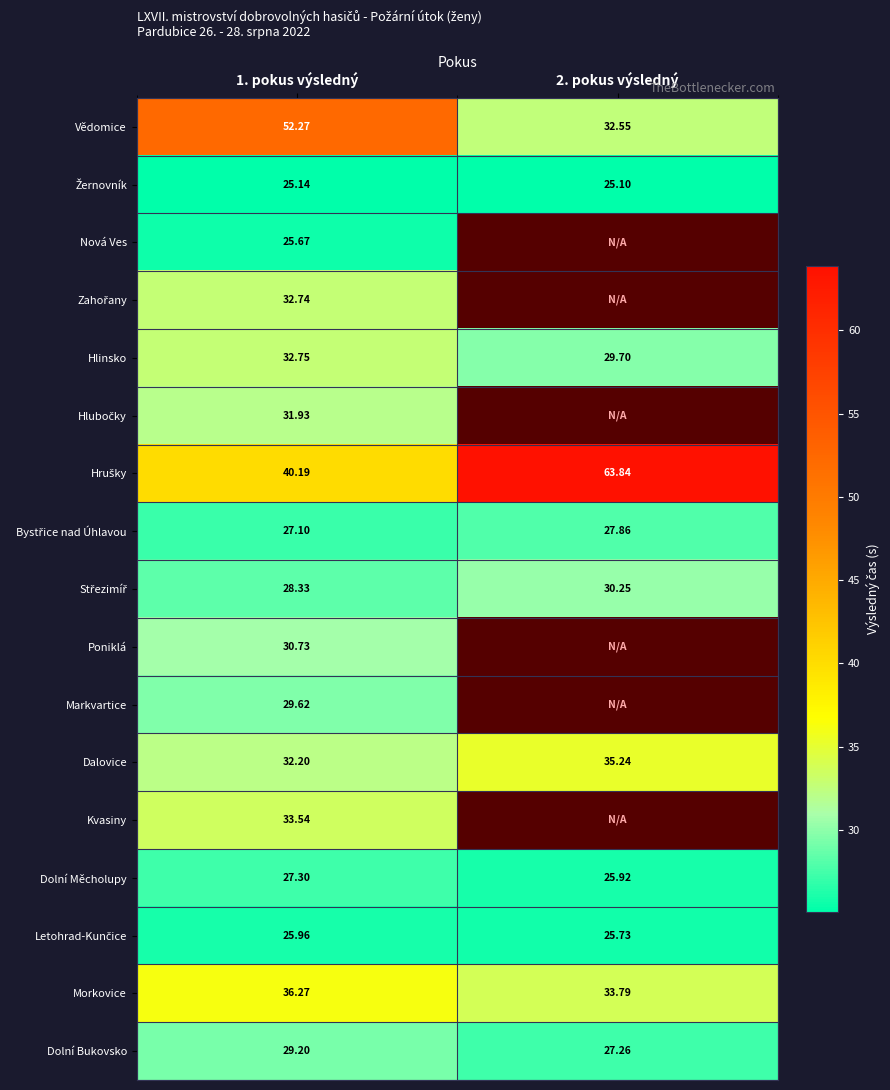

True or false: Dolní Měcholupy has a value of 27.3 at 1. pokus výsledný.

True